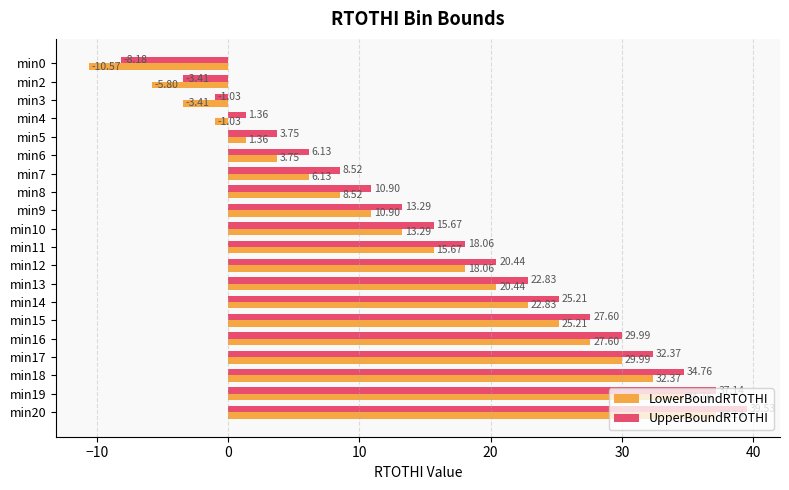

What is the difference between the maximum and minimum values in the LowerBoundRTOTHI series?

47.7